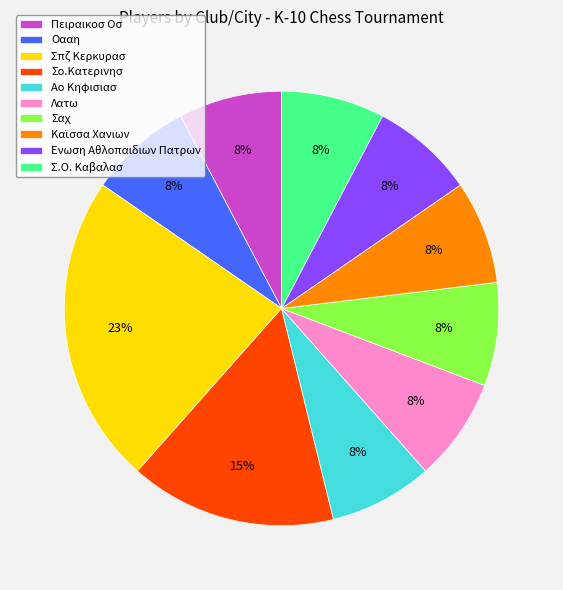

Count the number of slices in the pie.

10